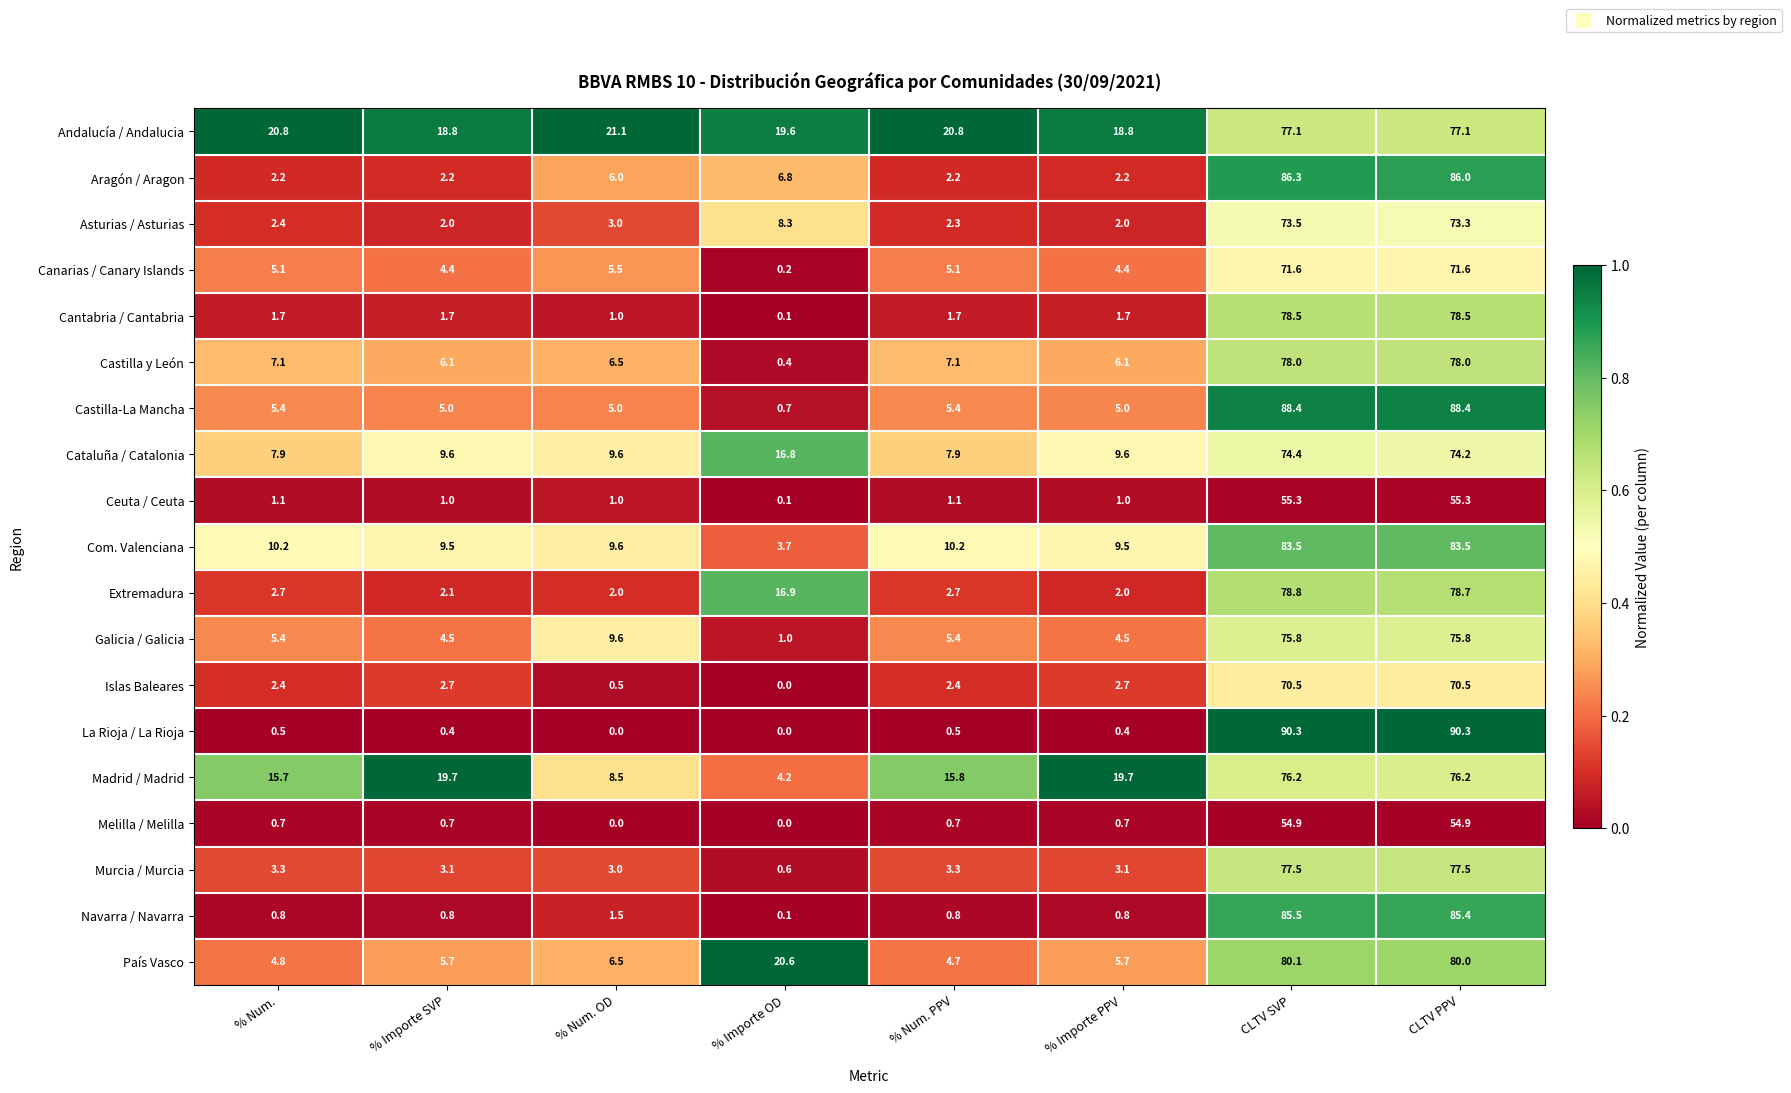

List the series in order of their peak value, highest first.

La Rioja / La Rioja, Castilla-La Mancha, Aragón / Aragon, Navarra / Navarra, Com. Valenciana, País Vasco, Extremadura, Cantabria / Cantabria, Castilla y León, Murcia / Murcia, Andalucía / Andalucia, Madrid / Madrid, Galicia / Galicia, Cataluña / Catalonia, Asturias / Asturias, Canarias / Canary Islands, Islas Baleares, Ceuta / Ceuta, Melilla / Melilla